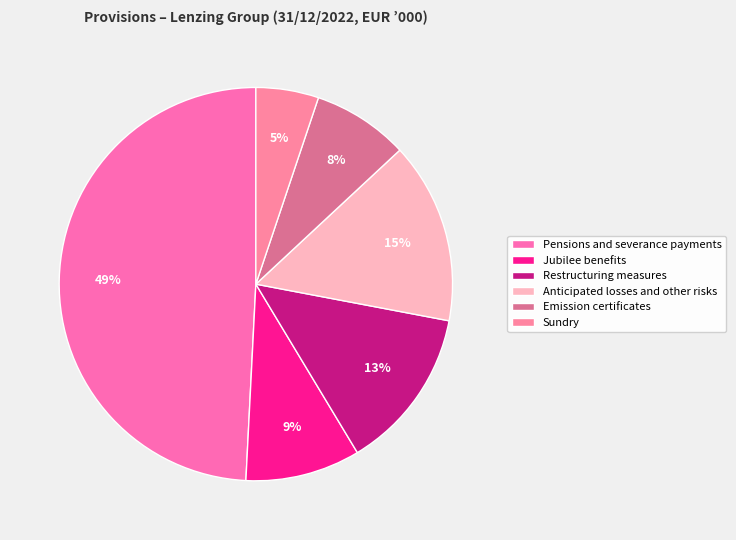

How many slices are in this pie chart?

6